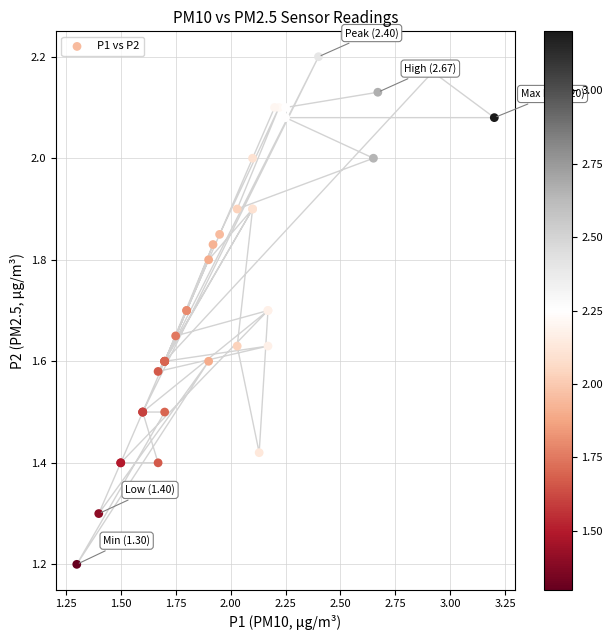

What Y value in the scatter plot is closest to 1?

1.2